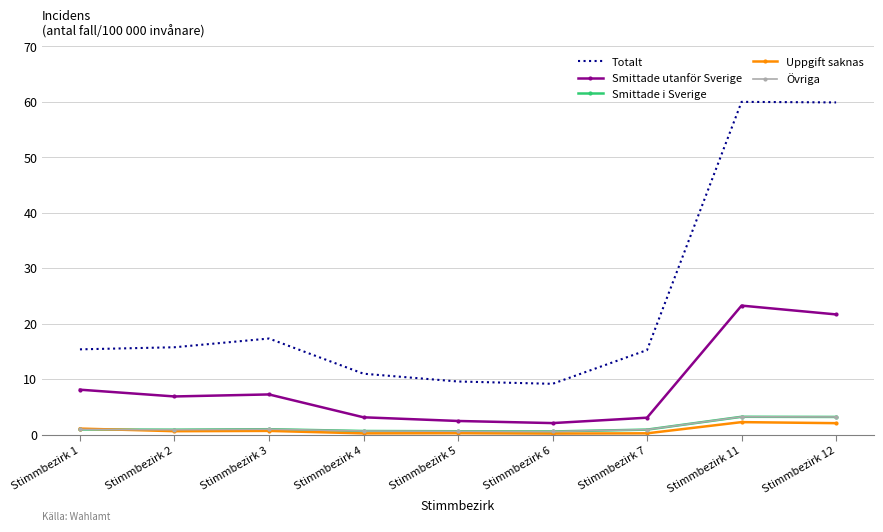

What value does the Uppgift saknas series have at Stimmbezirk 3?

0.7